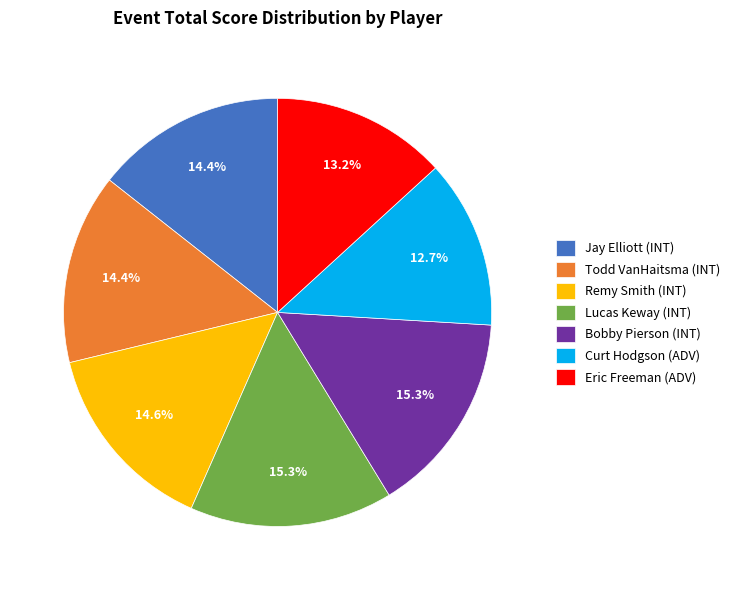

Is the sum of Curt Hodgson (ADV) and Jay Elliott (INT) greater than half?

No